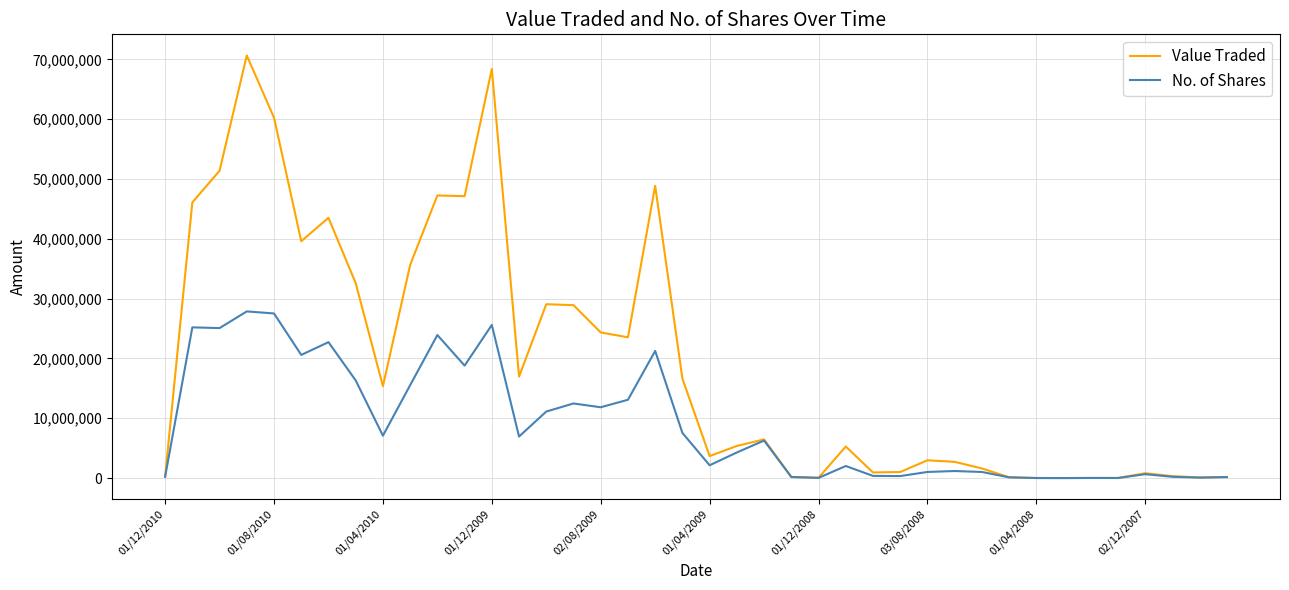

Which series has the largest total across all categories?

Value Traded